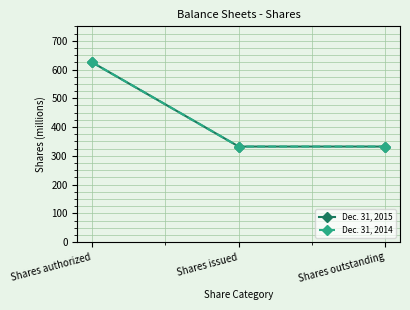

Is this an area chart (filled region under the line)?

No